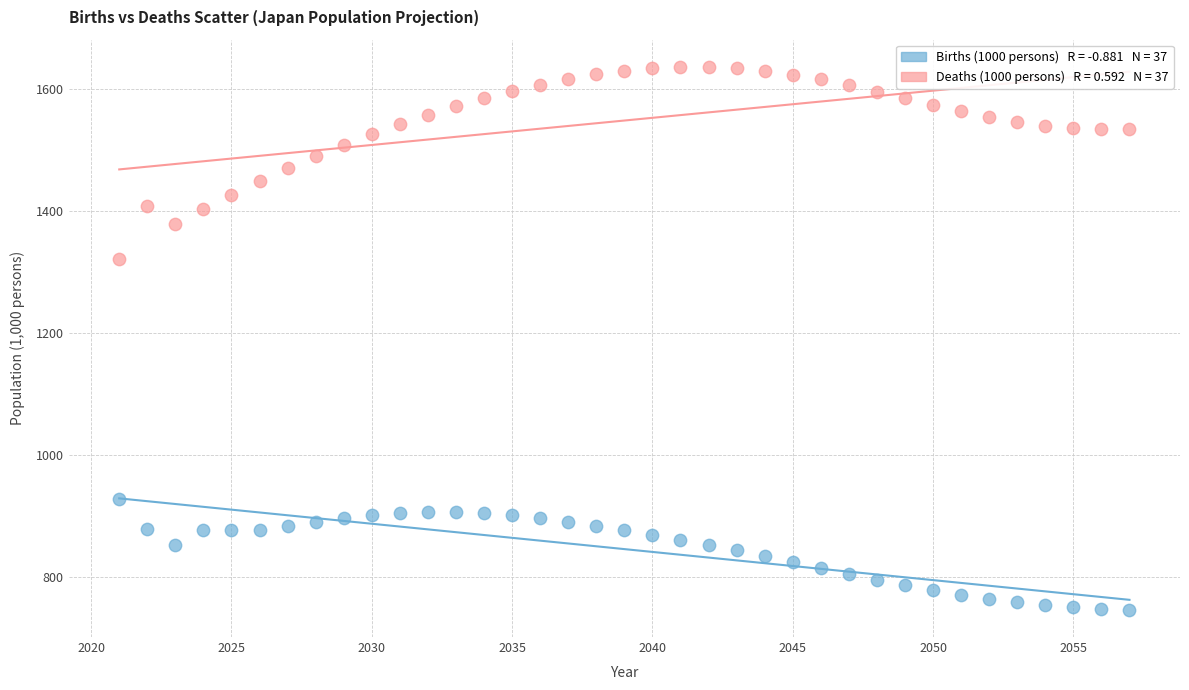

Across all series, what Y value is closest to 1190?

1320.9